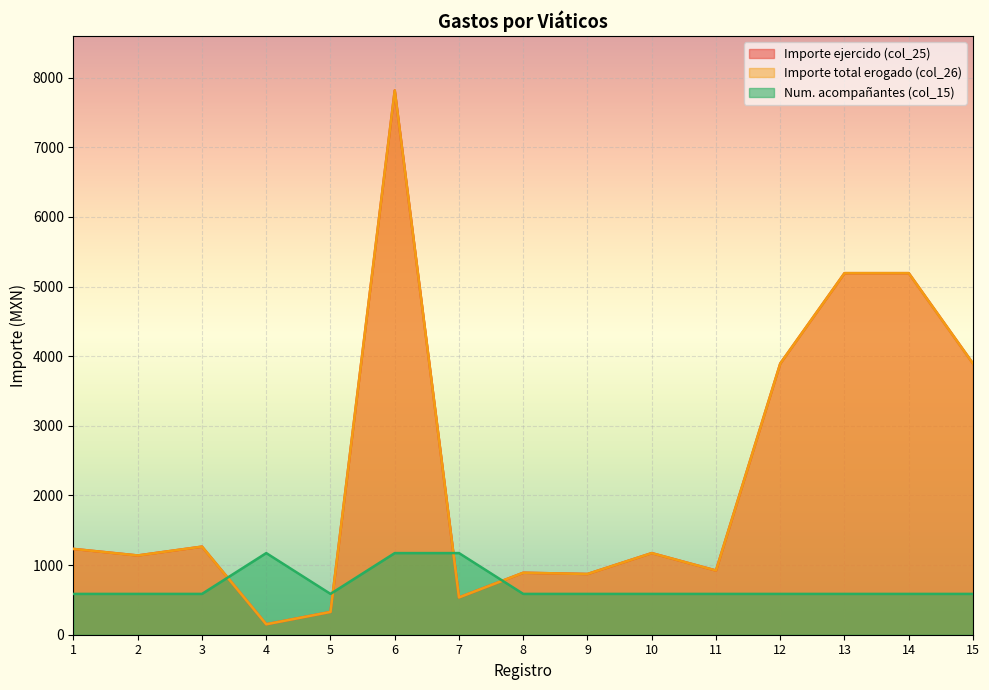

At which category does the chart reach its minimum across all series?

4